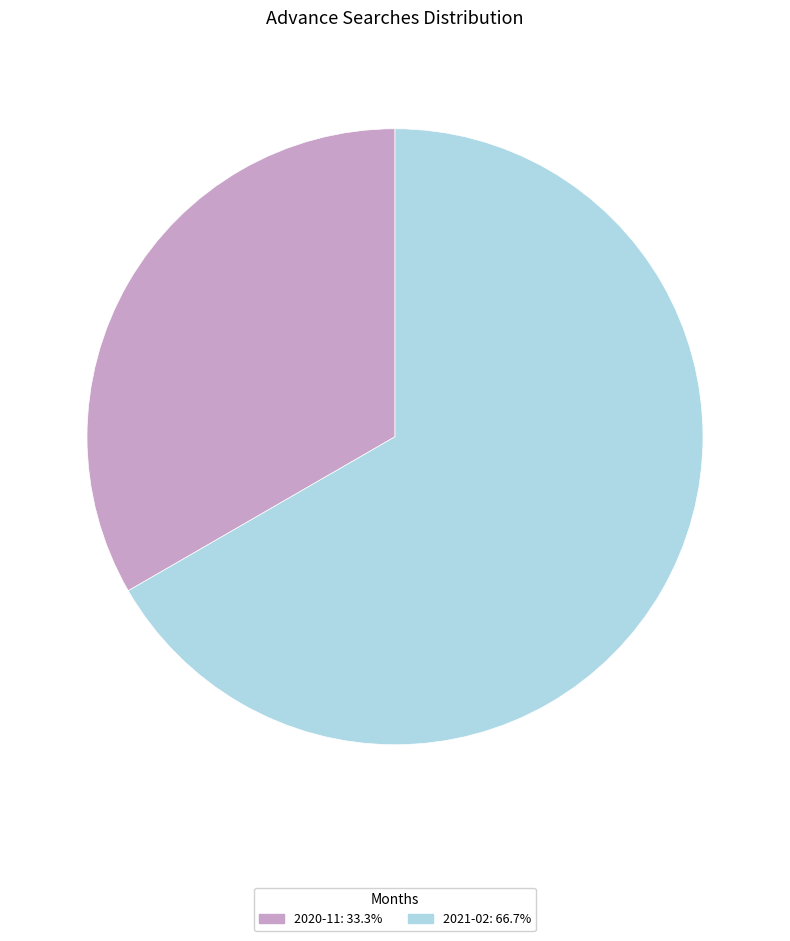

Which has a higher value, 2020-11 or 2021-02?

2021-02